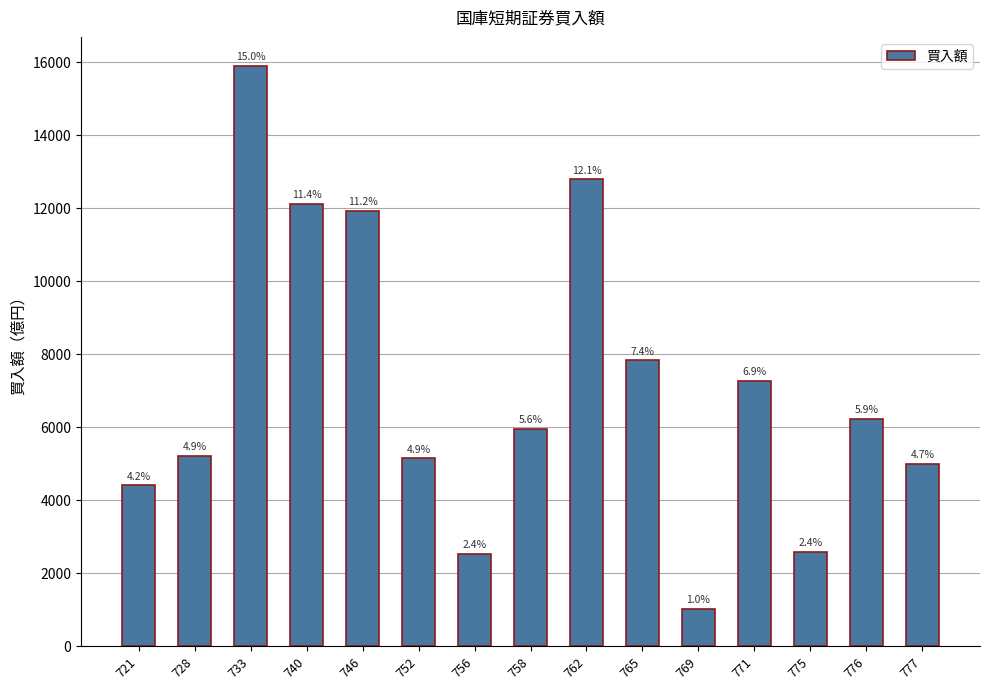

How many bars are there in total?

15